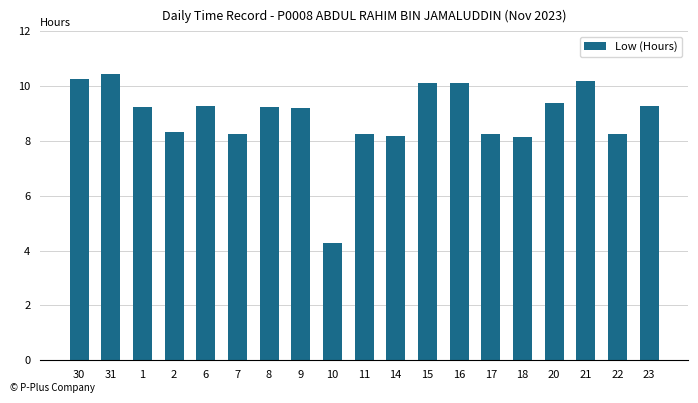

What is the minimum value shown in the chart?

4.3